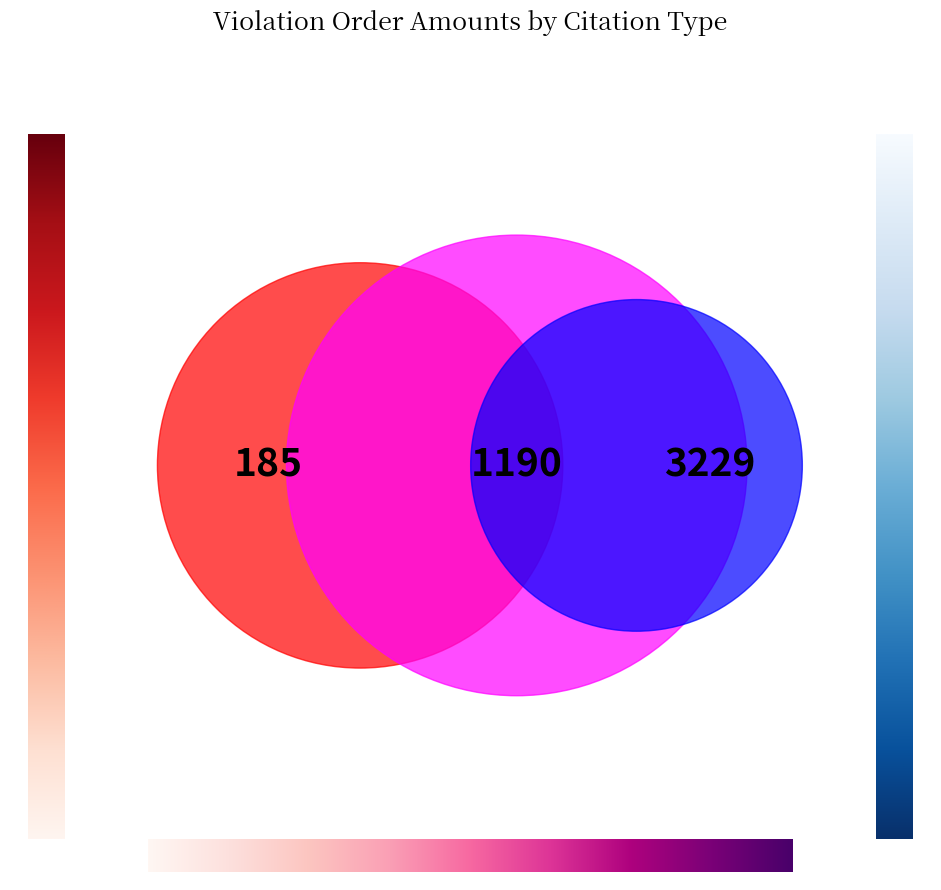

To the nearest percent, what is the difference between the largest and smallest slice percentages?

28%